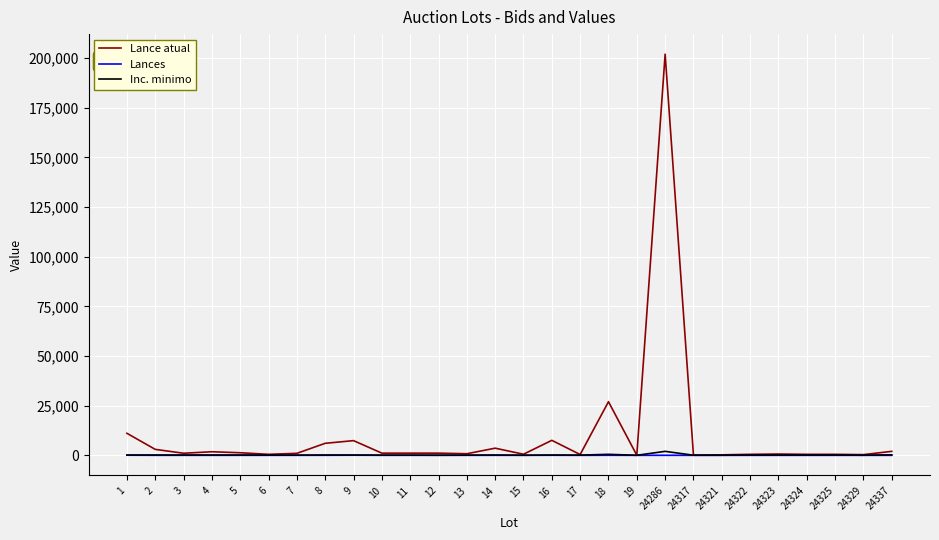

Is it true that Inc. minimo equals 150 at 24325?

True